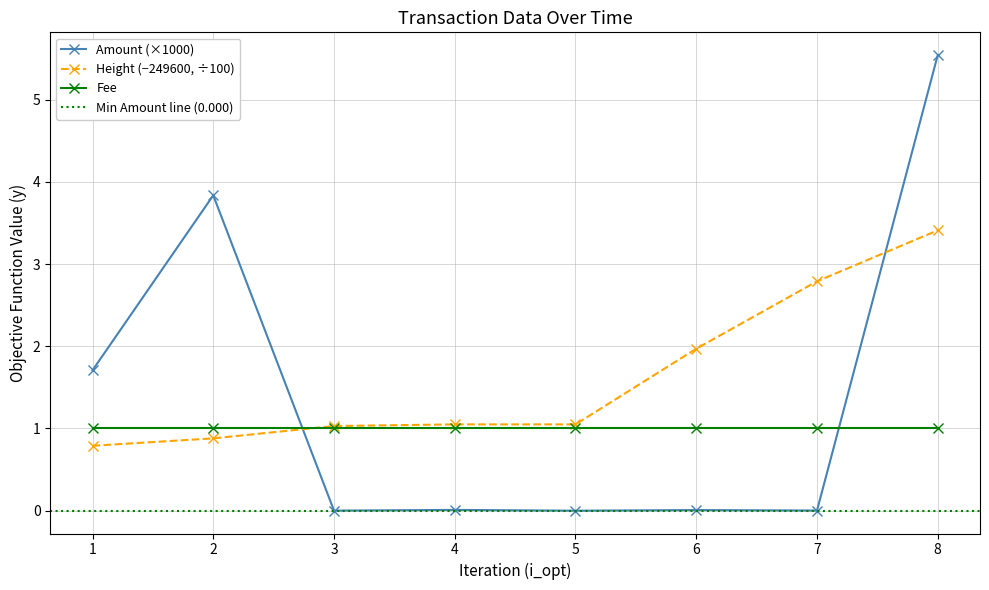

True or false: Amount (×1000) and Fee cross at least once.

True